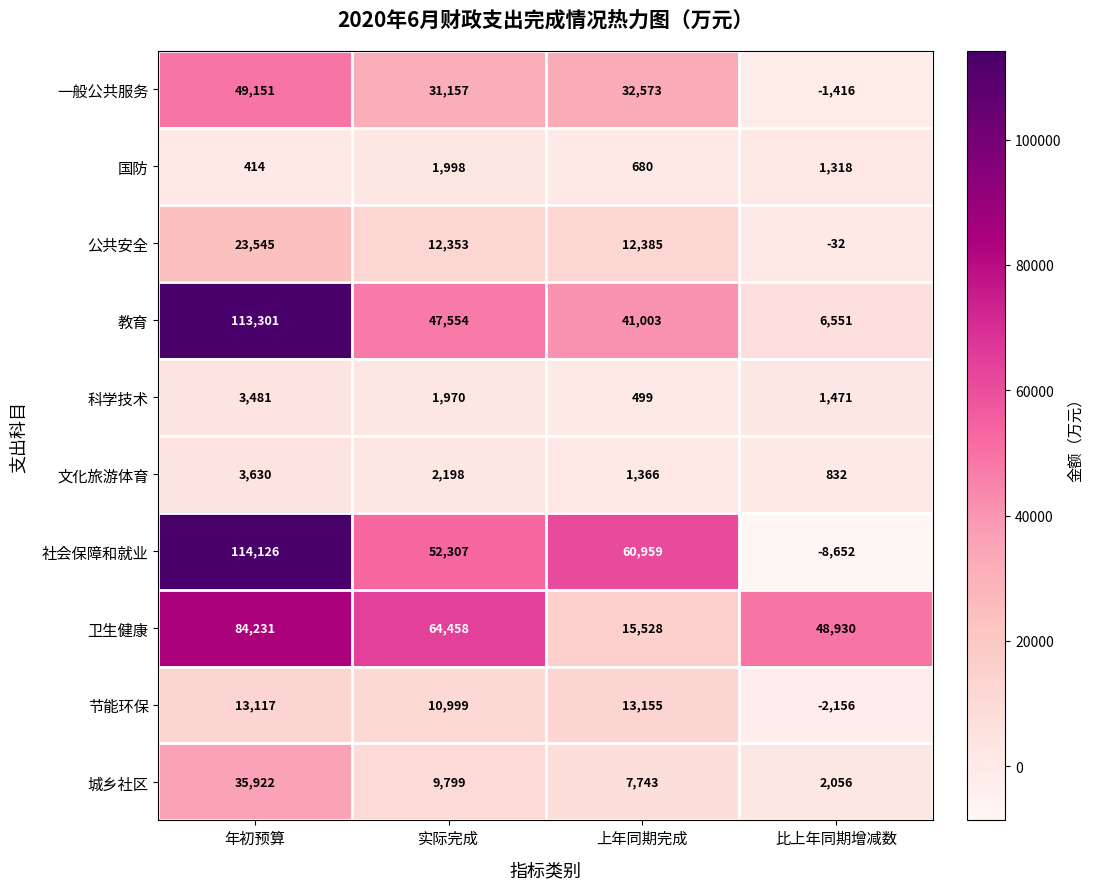

The value of 文化旅游体育 at 年初预算 is 1744. True or false?

False